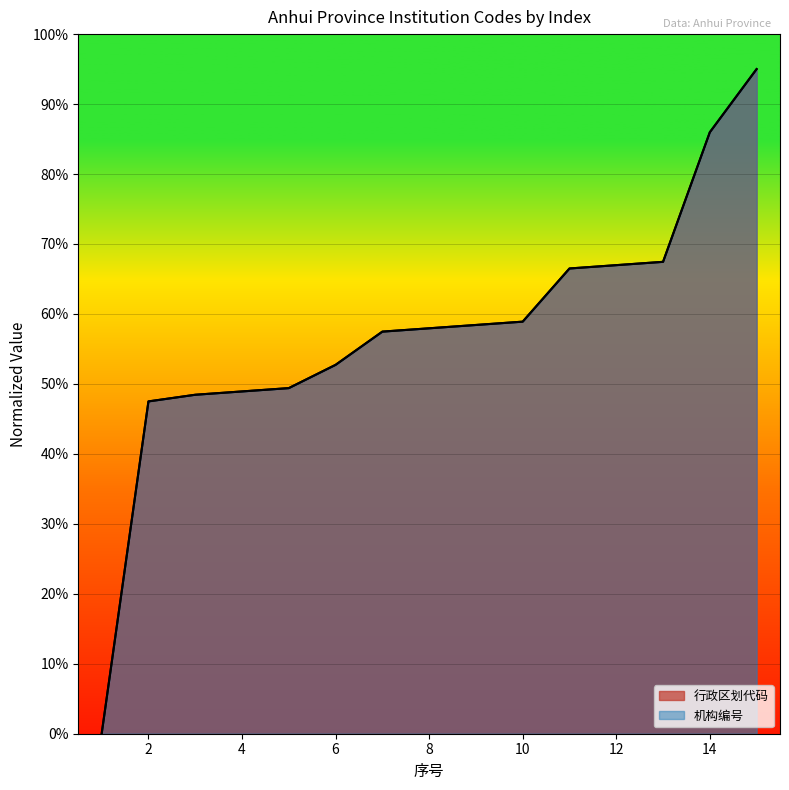

Reading left to right, transcribe all the data shown in this chart.

行政区划代码: 1=0.0	2=47.5	3=48.5	4=48.9	5=49.4	6=52.7	7=57.5	8=57.9	9=58.4	10=58.9	11=66.5	12=67.0	13=67.5	14=86.0	15=95.0
机构编号: 1=0.0	2=47.5	3=48.5	4=48.9	5=49.4	6=52.7	7=57.5	8=57.9	9=58.4	10=58.9	11=66.5	12=67.0	13=67.5	14=86.0	15=95.0